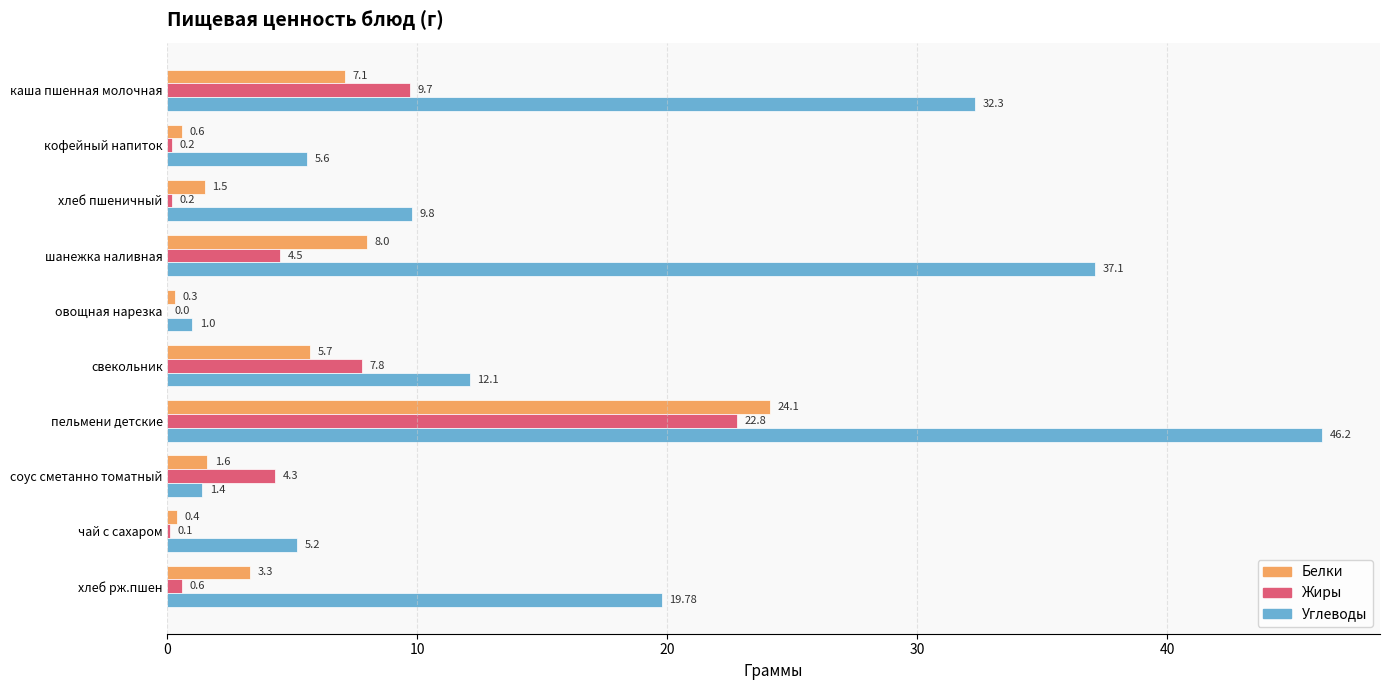

What is the total value across all series at шанежка наливная?

49.6